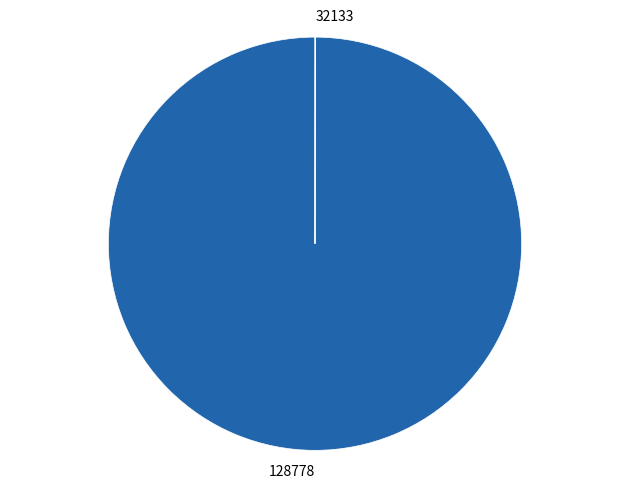

Is there any slice that represents more than half of the pie?

Yes